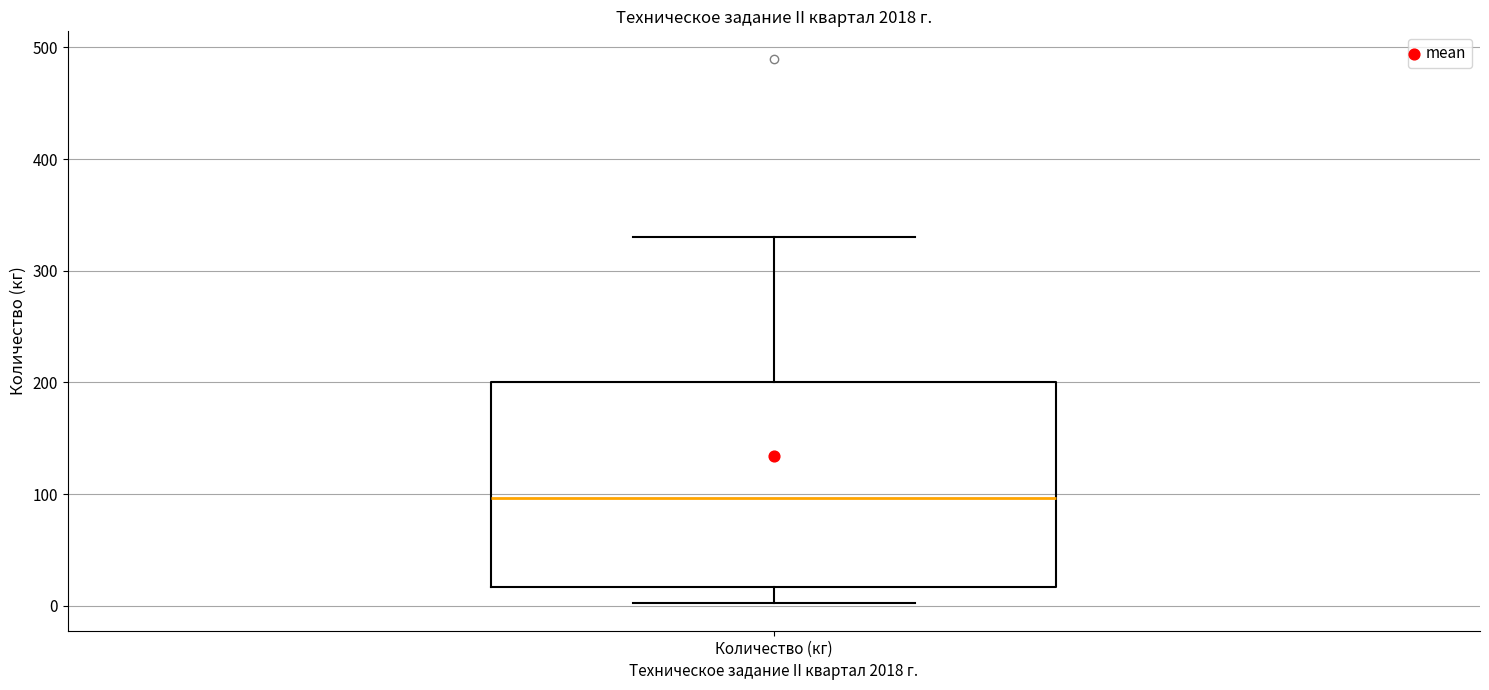

Transcribe this box plot: give where the median line is, the range the box spans, and where the two whiskers end, as read against the y-axis. The values are not printed on the chart, so give them approximately, as read against the axis.

median 100, box 20 to 200, whiskers 0 to 330